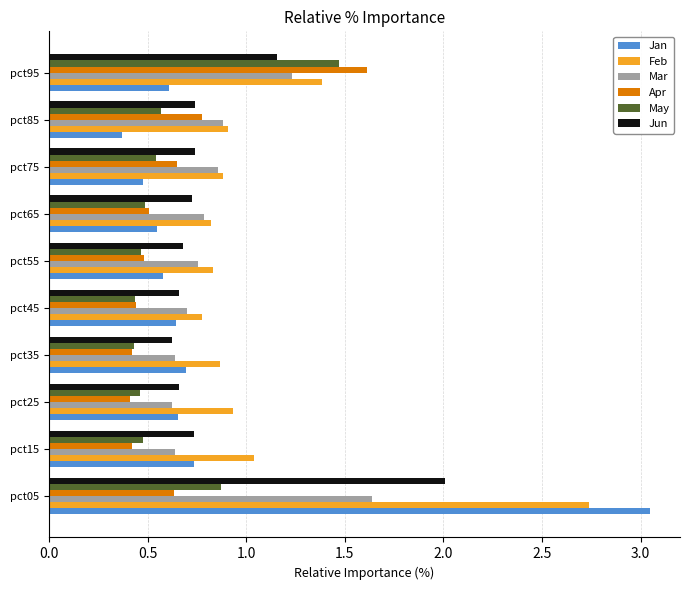

At how many categories does at least one series exceed 0?

10